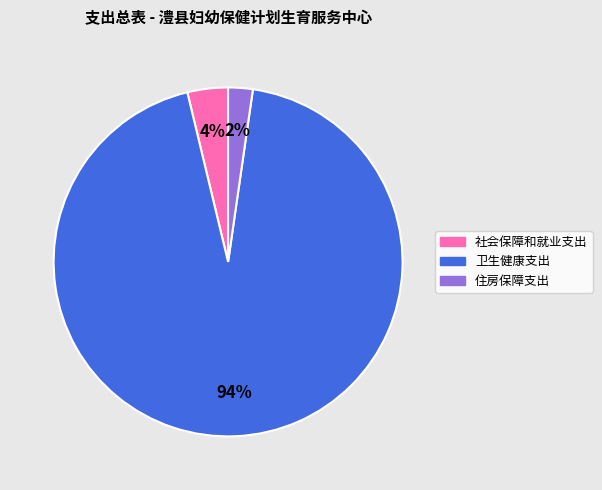

Count the number of slices in the pie.

3